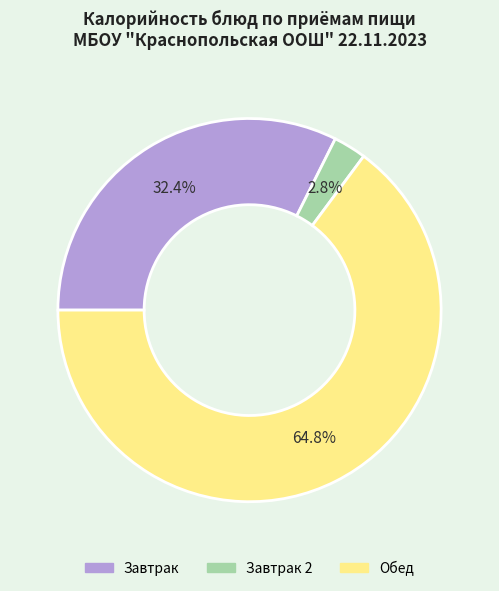

Is there any slice that represents more than half of the pie?

Yes